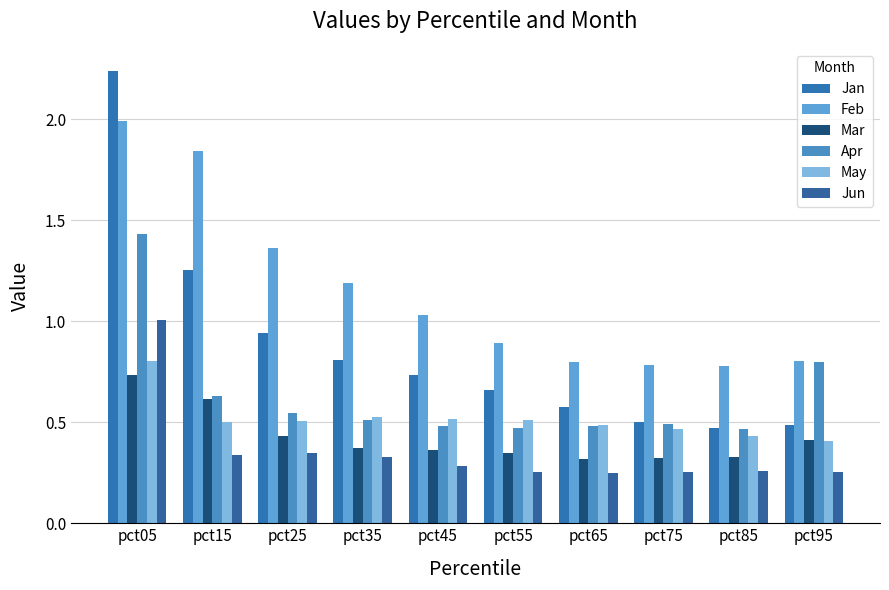

What is the difference between the maximum and second lowest values in the Jun series?

0.8